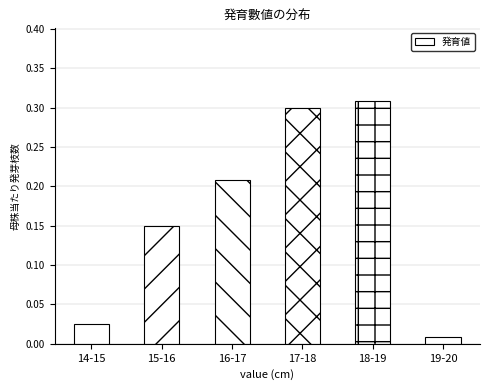

Between 15-16 and 14-15, which is larger?

15-16